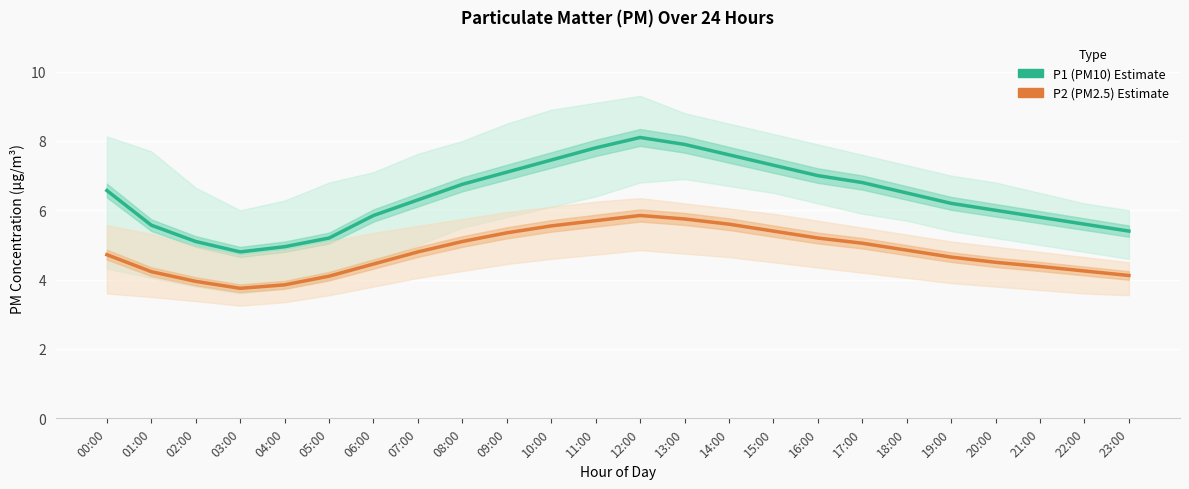

What is the total value across all series at 02:00?

9.1